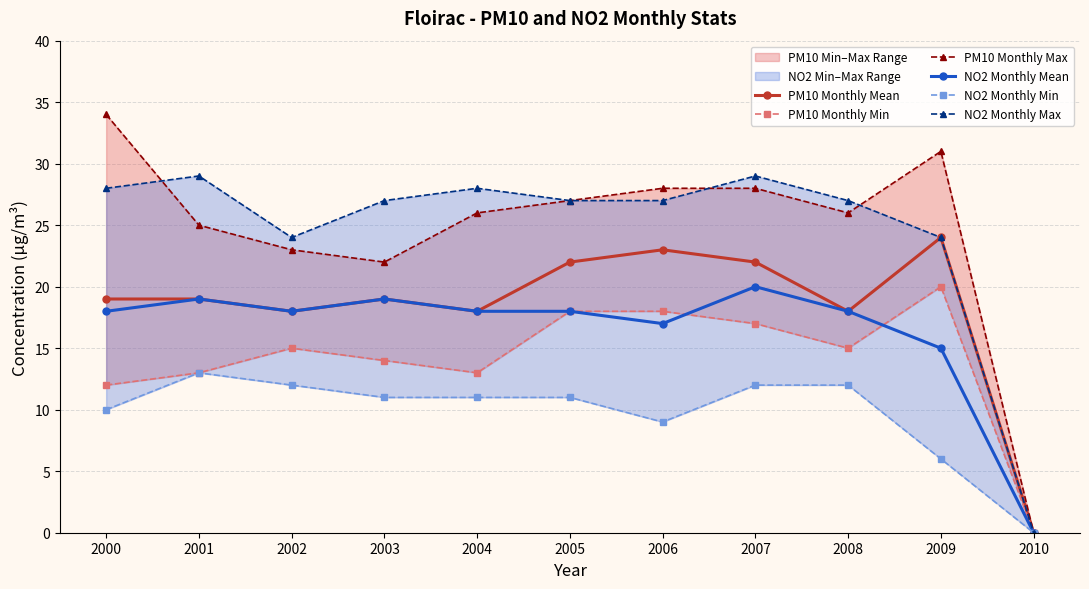

Is it true that PM10 Monthly Mean equals 19 at 2003?

True